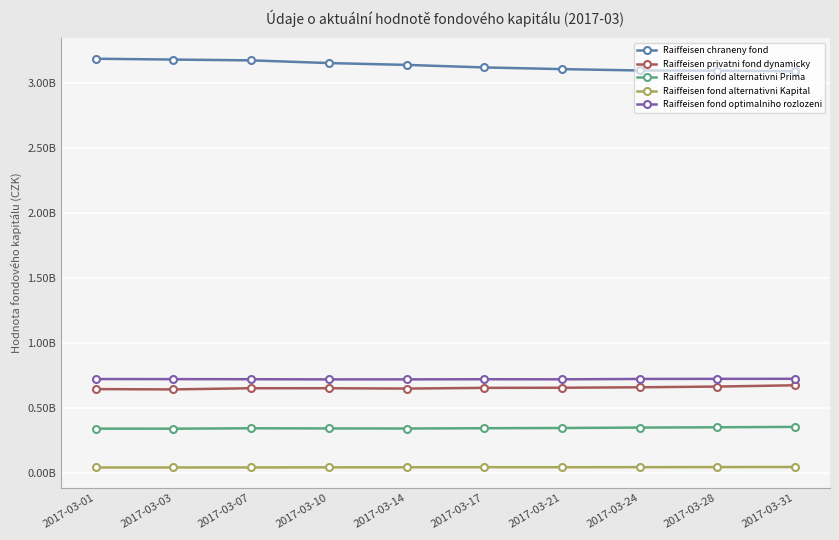

Rank the categories by Raiffeisen fond alternativni Kapital value from lowest to highest.

2017-03-01, 2017-03-03, 2017-03-07, 2017-03-10, 2017-03-14, 2017-03-21, 2017-03-17, 2017-03-24, 2017-03-28, 2017-03-31